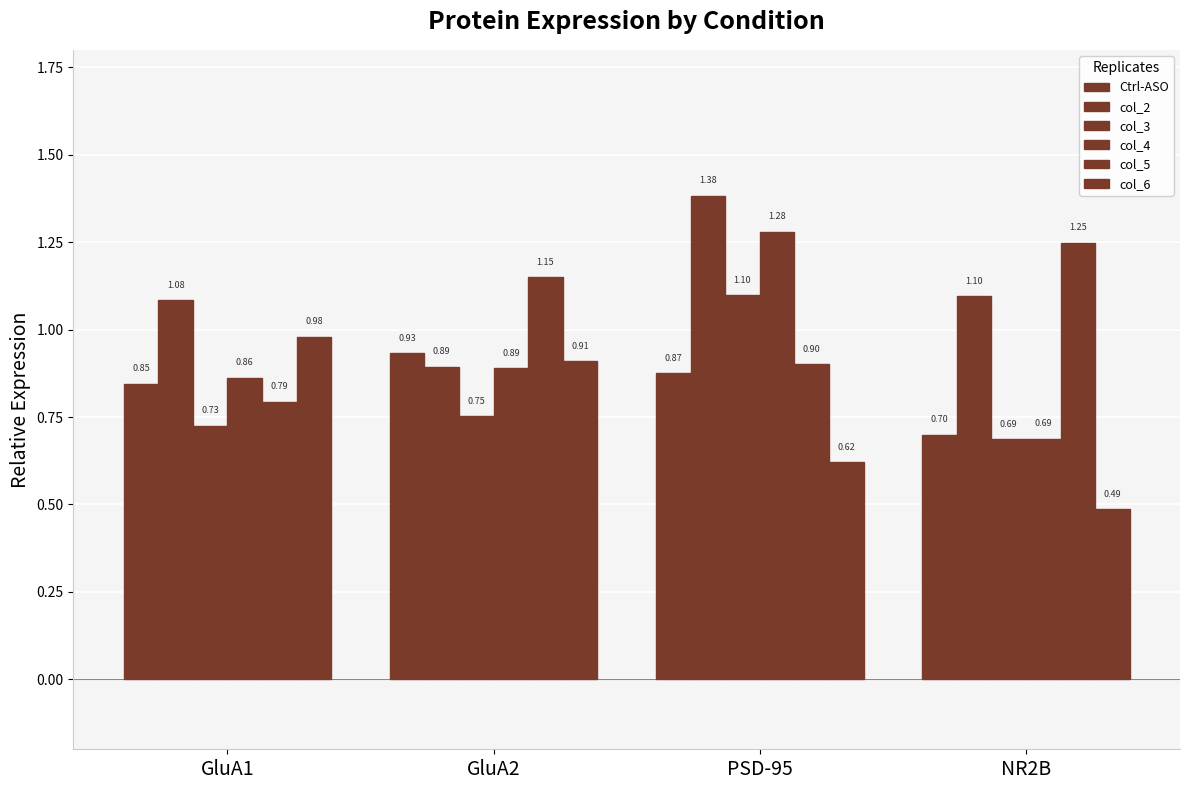

What is the average value of the col_4 series?

0.9